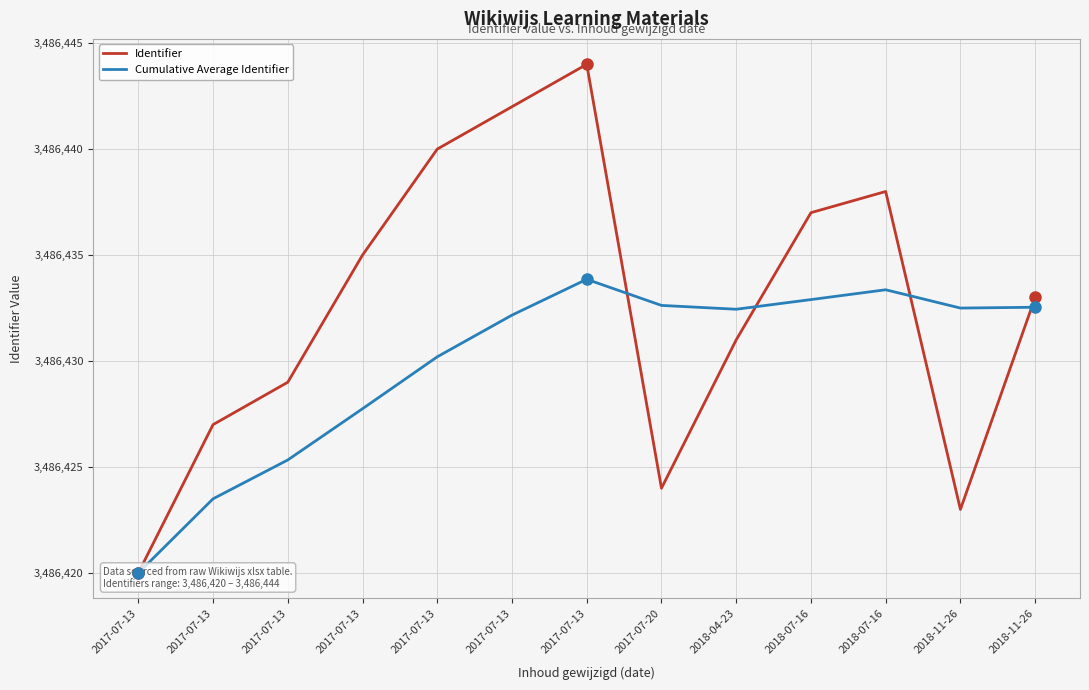

Reading left to right, list all the values displayed in this chart.

Identifier: 3486420.0	3486427.0	3486429.0	3486435.0	3486440.0	3486442.0	3486444.0	3486424.0	3486431.0	3486437.0	3486438.0	3486423.0	3486433.0
Cumulative Average Identifier: 3486420.0	3486423.5	3486425.3	3486427.8	3486430.2	3486432.2	3486433.9	3486432.6	3486432.4	3486432.9	3486433.4	3486432.5	3486432.5